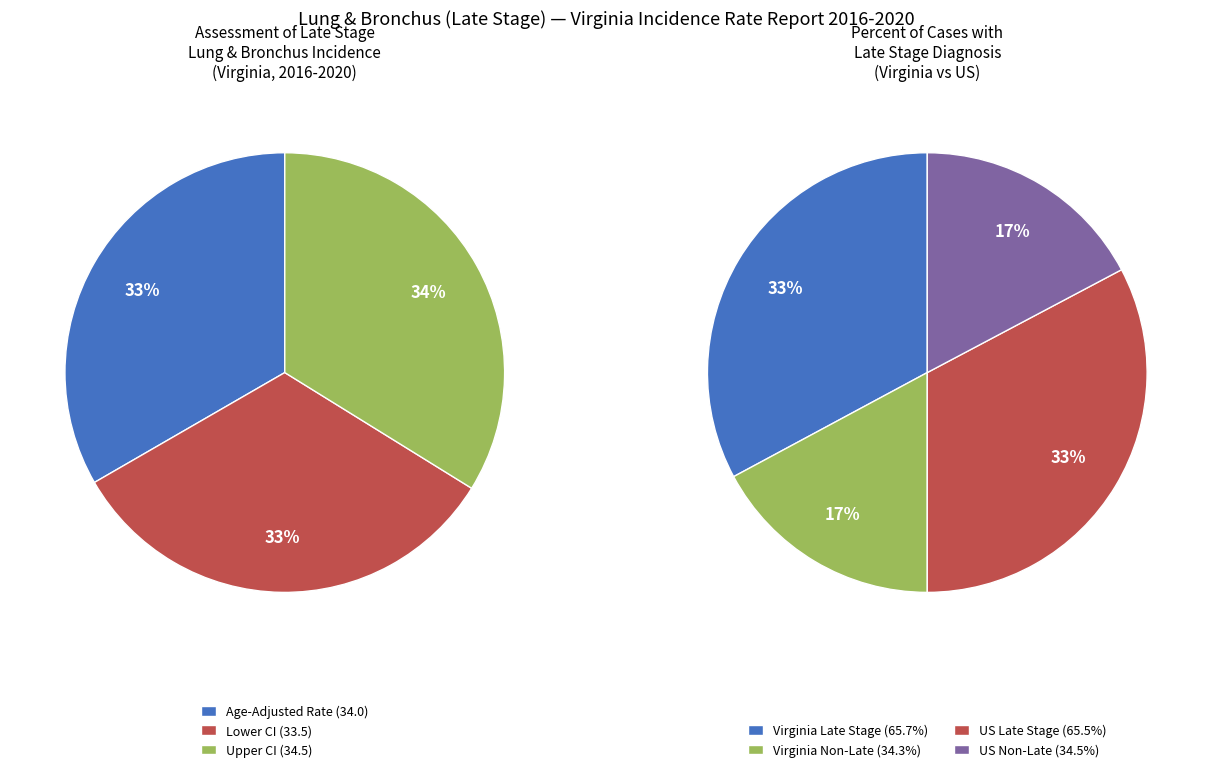

The Upper 95% CI slice represents 29% of the pie. True or false?

False